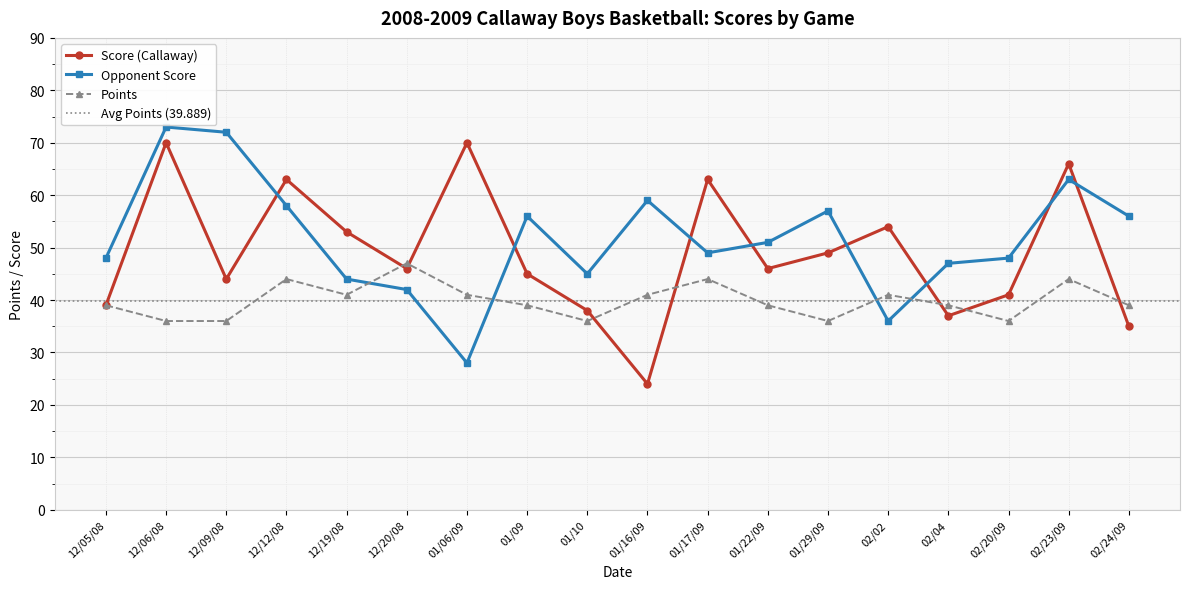

At which category does Points reach its first local valley?

12/19/08